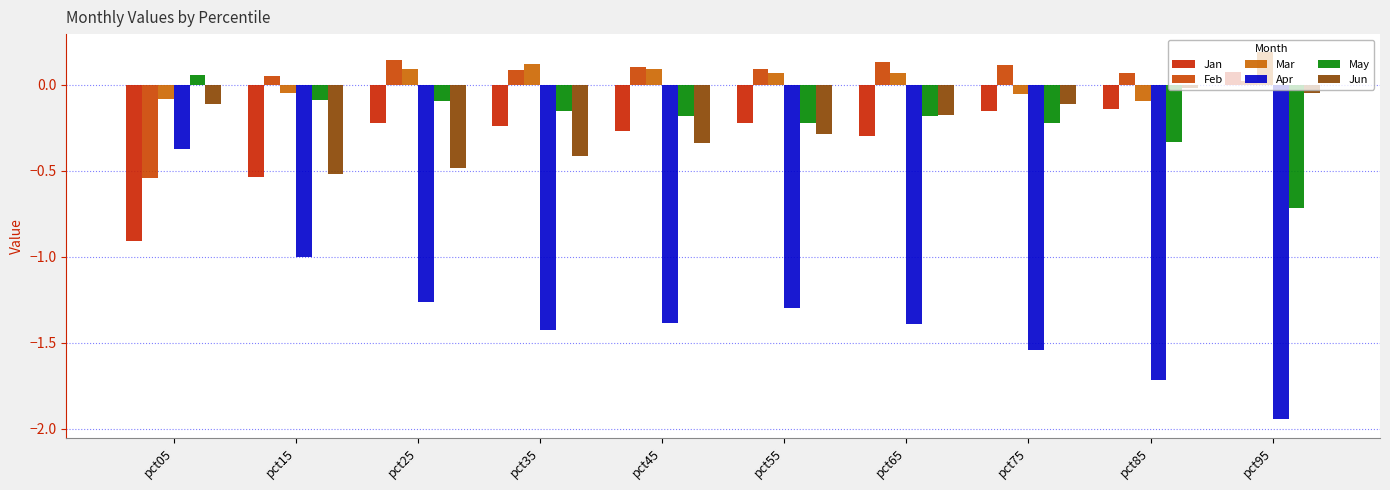

Rank the series by their maximum value, from lowest to highest.

Apr, Jun, May, Jan, Feb, Mar